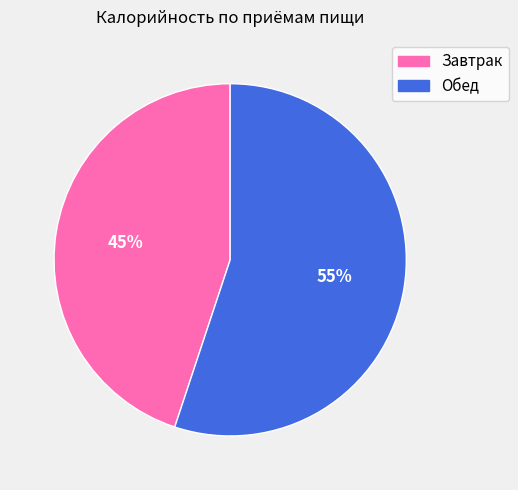

What percentage is the Обед slice, to the nearest percent?

55%